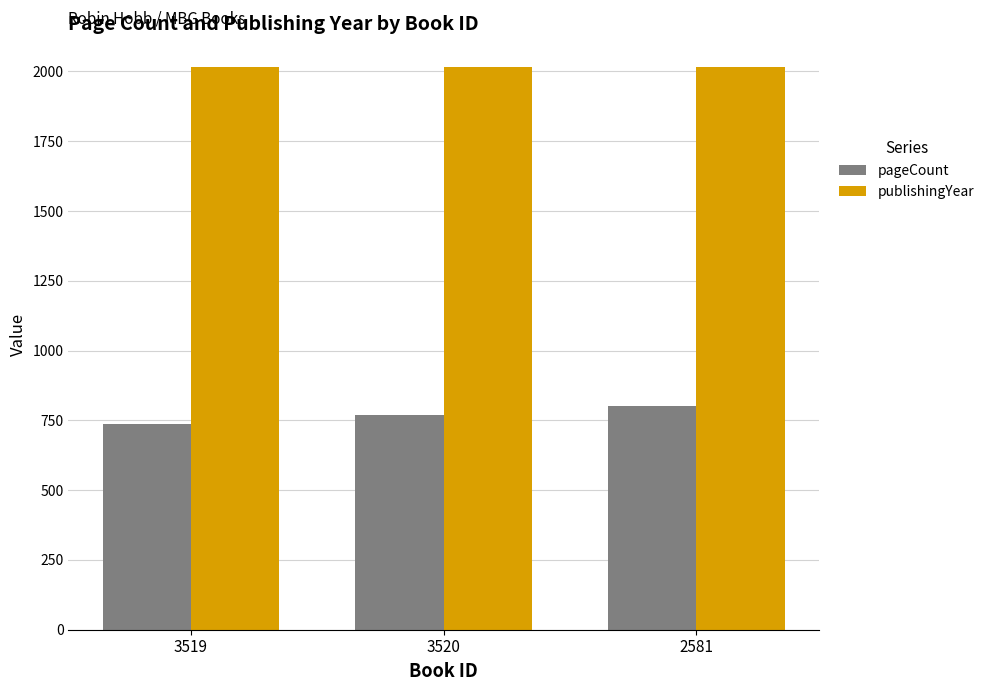

List the series in order of their peak value, lowest first.

pageCount, publishingYear